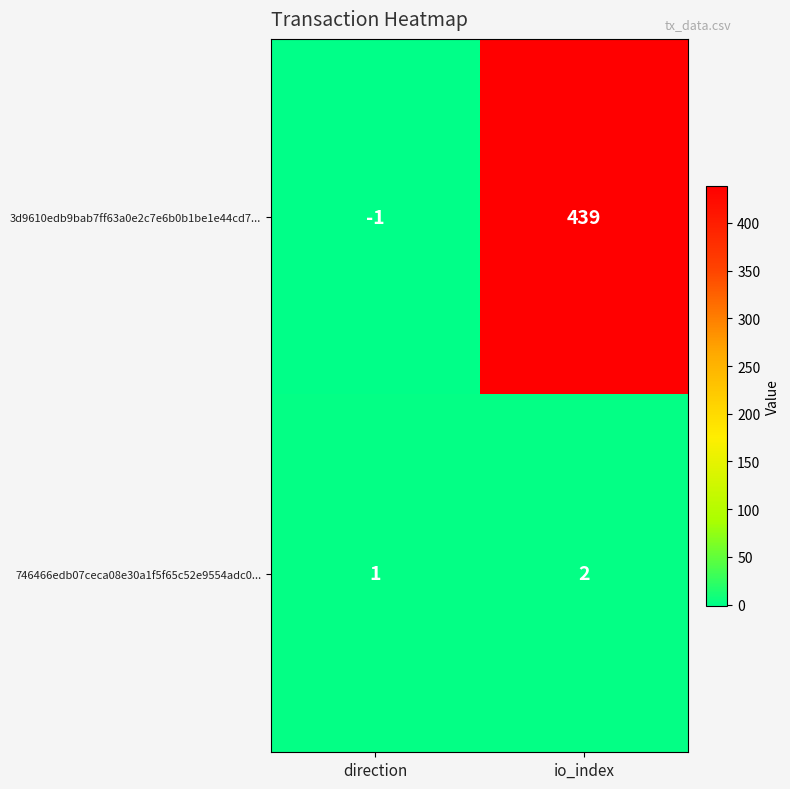

How many data points in 3d9610edb9bab7ff63a0e2c7e6b0b1be1e44cd7... are less than 439?

1